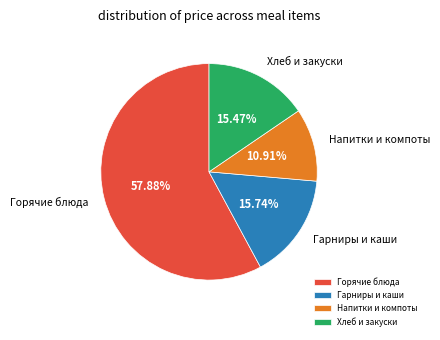

Which has a higher value, Гарниры и каши or Напитки и компоты?

Гарниры и каши